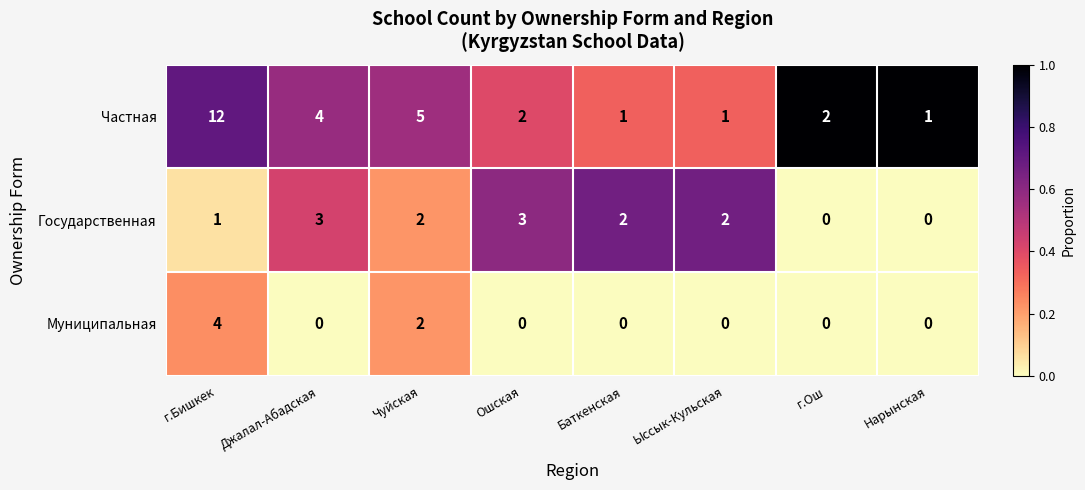

At which label does Государственная first exceed 2?

Джалал-Абадская